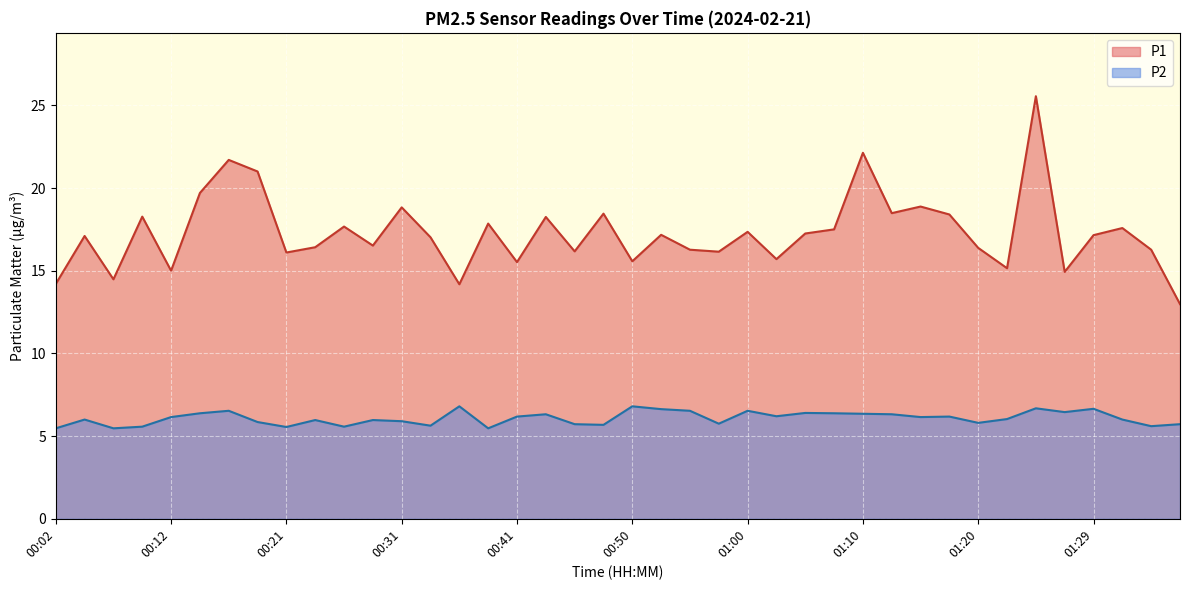

List the series in order of their peak value, highest first.

P1, P2